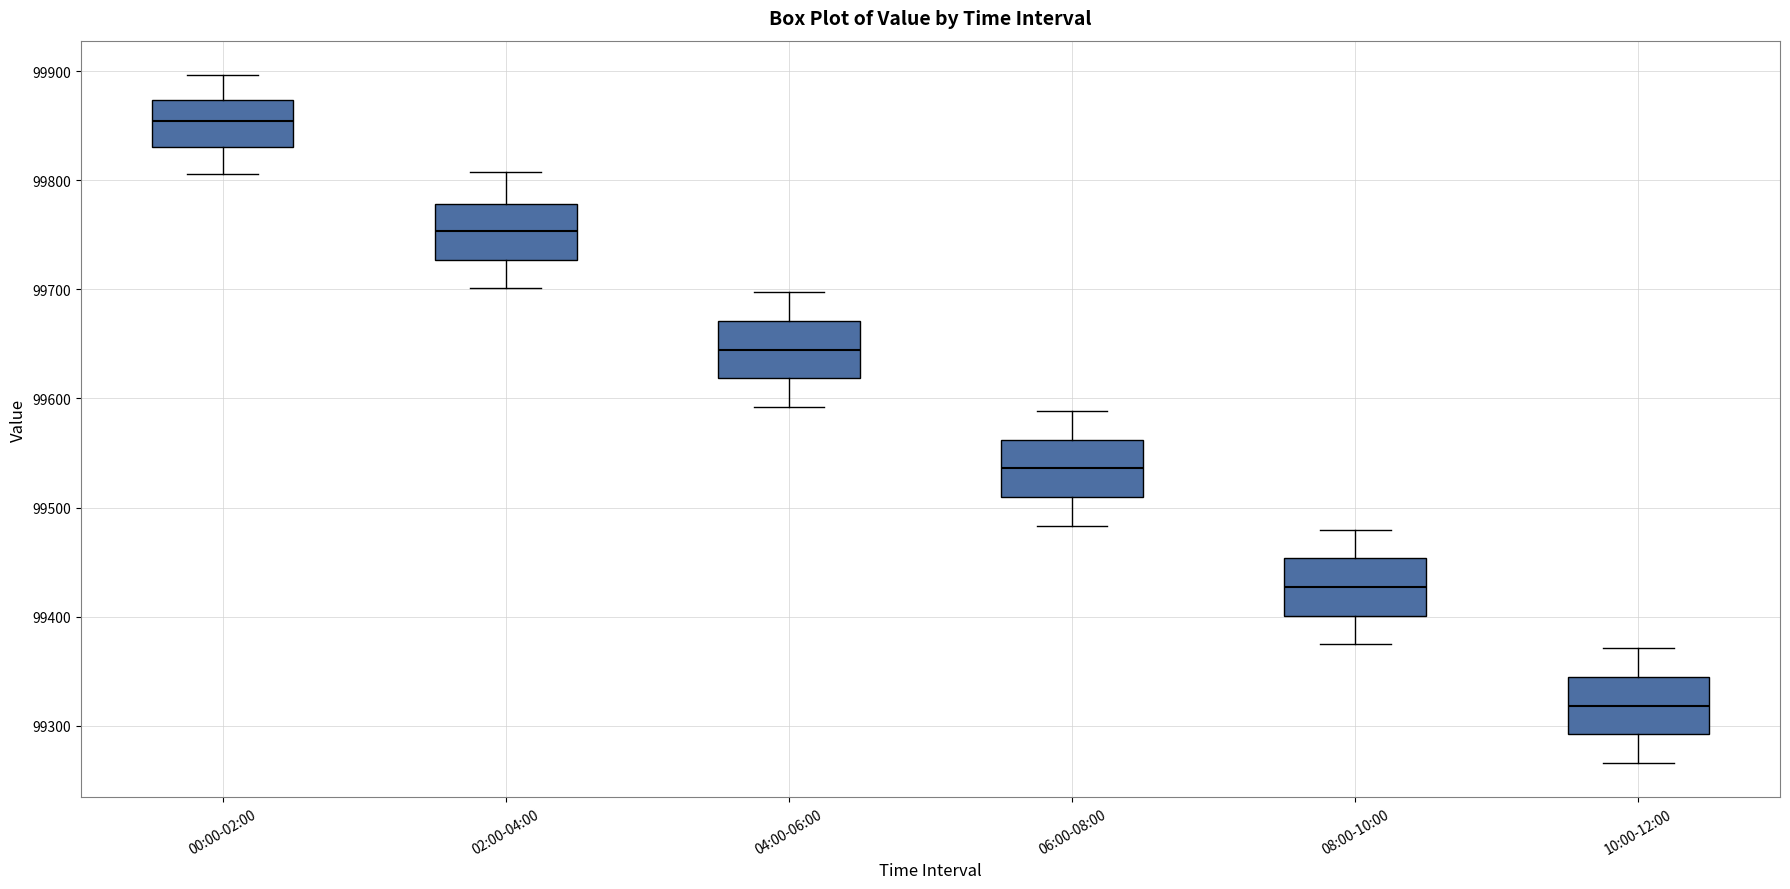

Where is the lower edge of the box for 06:00-08:00 on the y-axis? The values are not printed on the chart, so give them approximately, as read against the axis.

99510